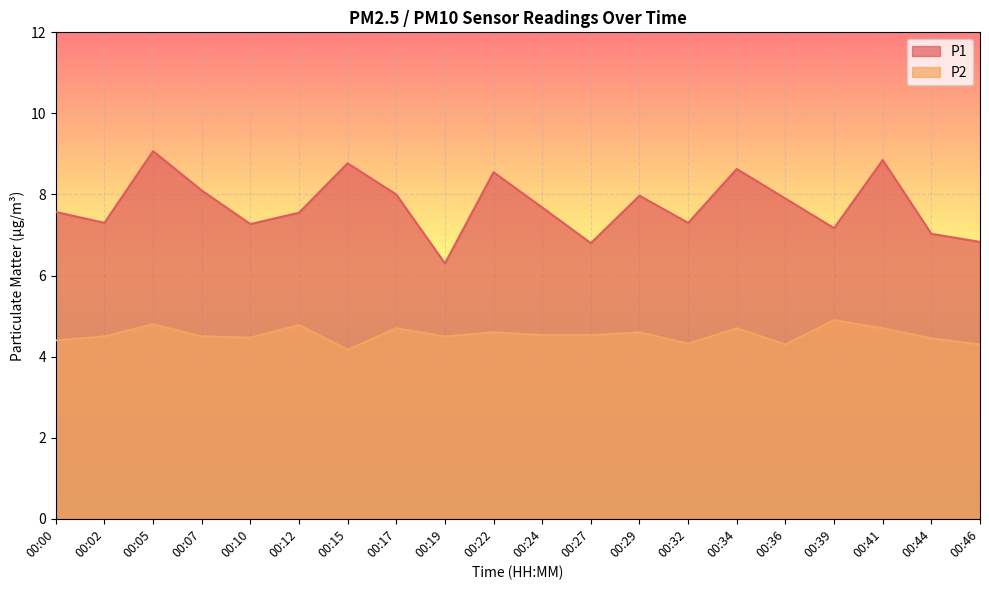

Where is P2 nearest to the value 4?

00:15